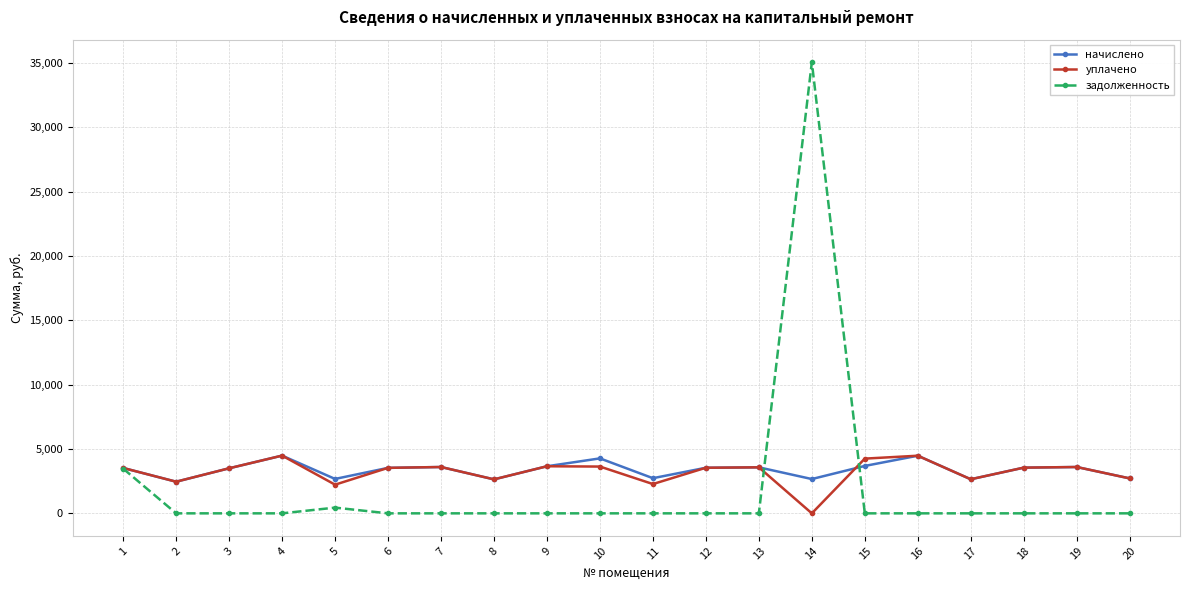

Which series has the widest spread of values?

задолженность